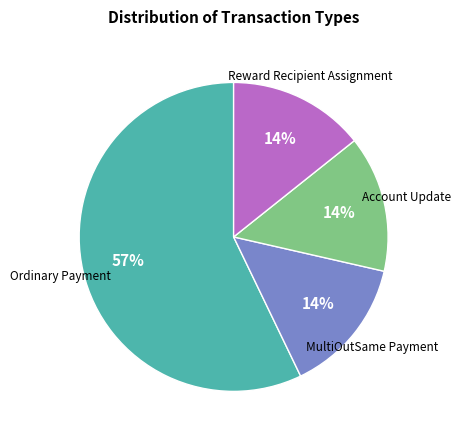

To the nearest percent, what is the difference between the largest and smallest slice percentages?

43%